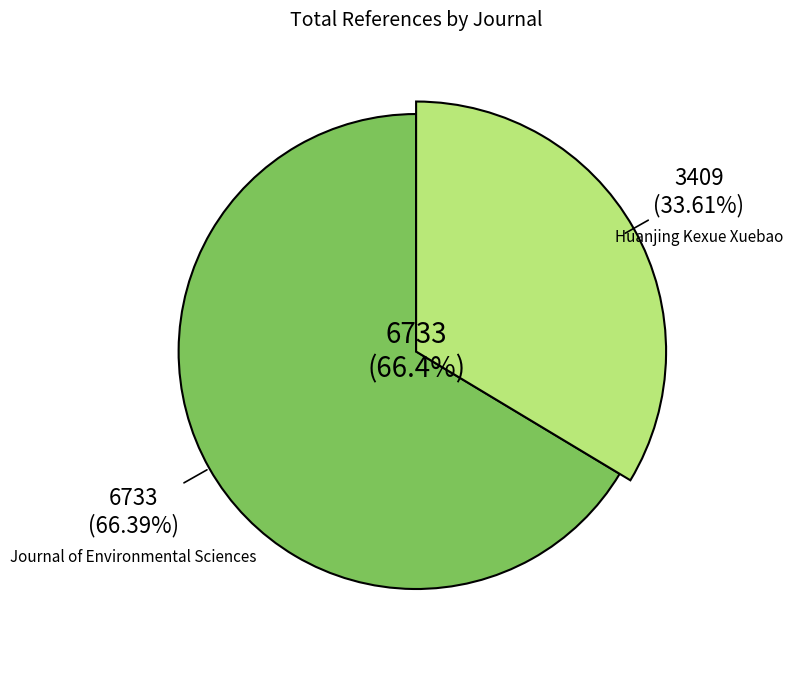

The Journal of Environmental Sciences slice represents 66% of the pie. True or false?

True